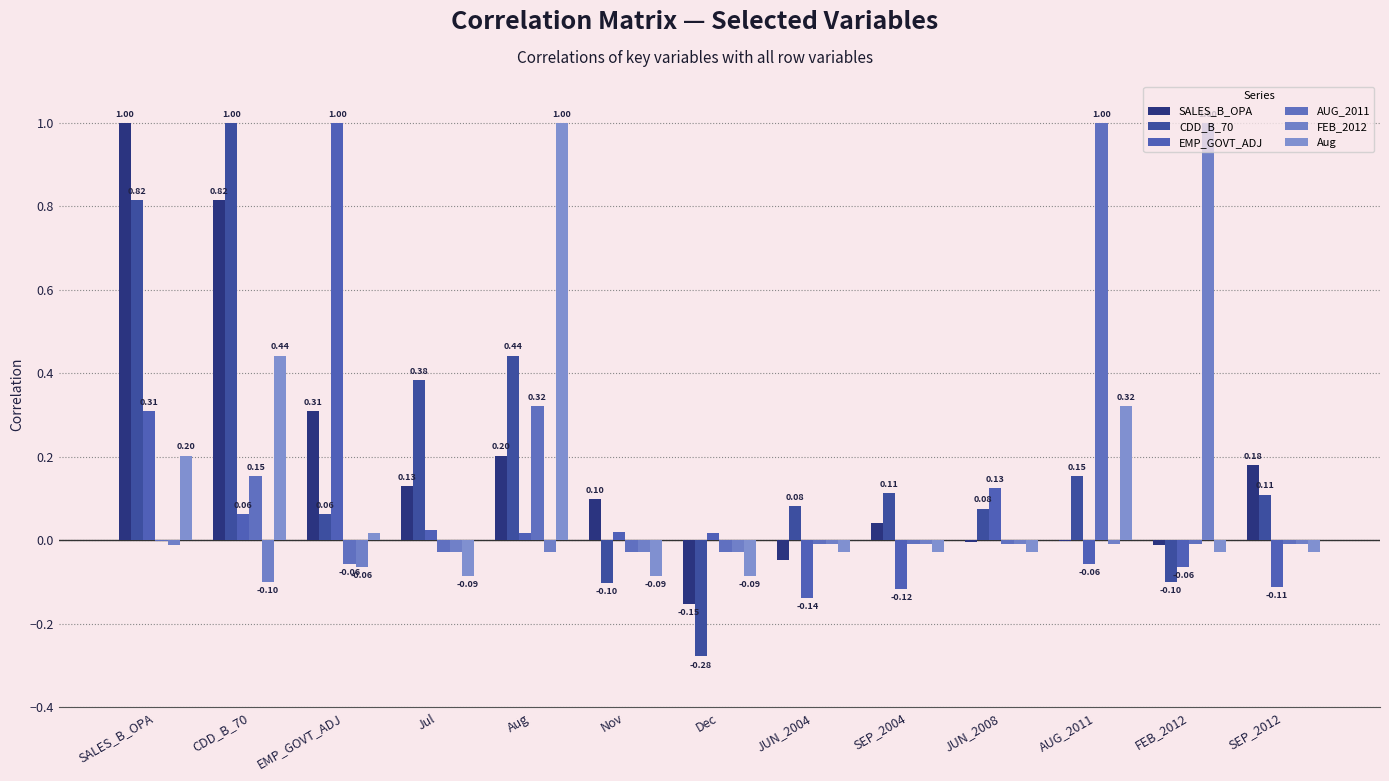

What is the total value across all series at Dec?

-0.6